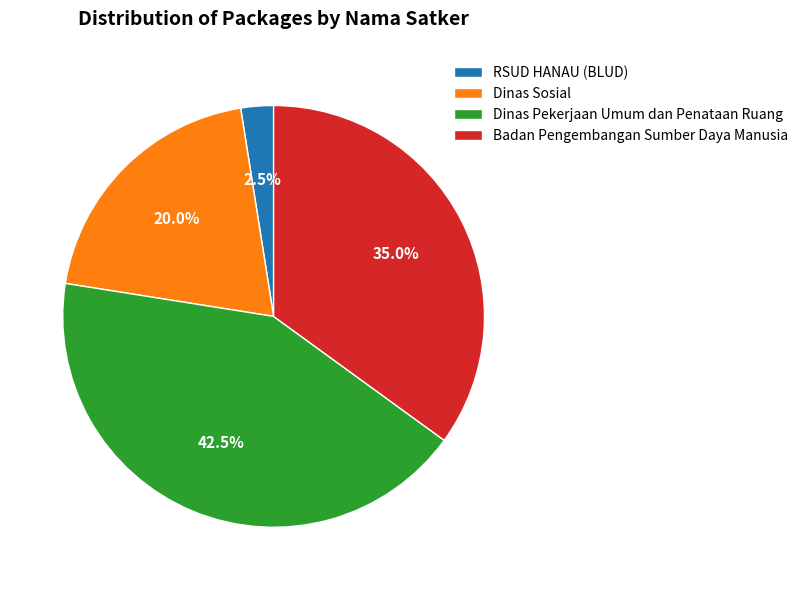

Rank the categories by value from lowest to highest.

RSUD HANAU (BLUD), Dinas Sosial, Badan Pengembangan Sumber Daya Manusia, Dinas Pekerjaan Umum dan Penataan Ruang